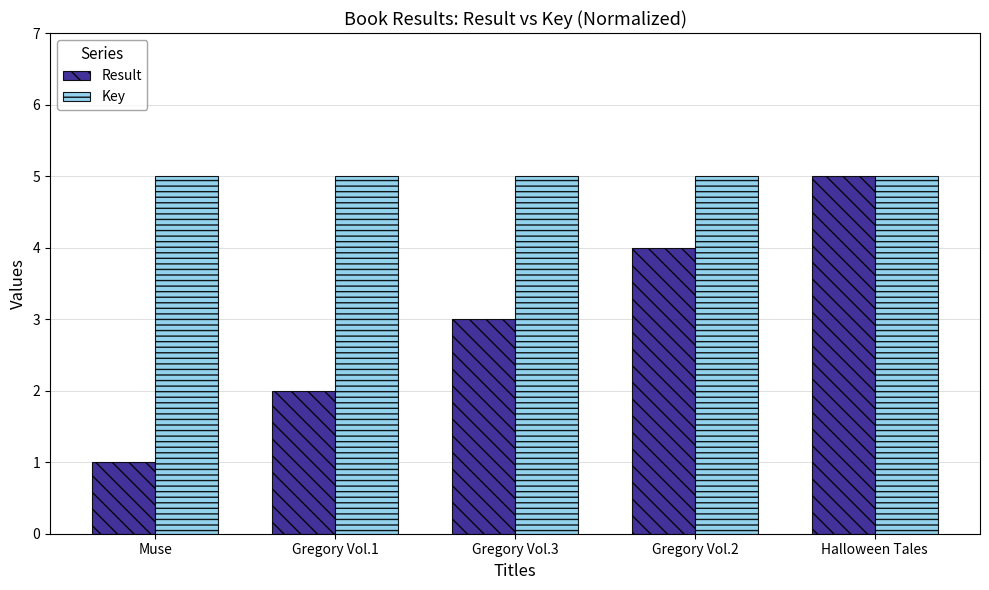

How many data points does each series have?

5